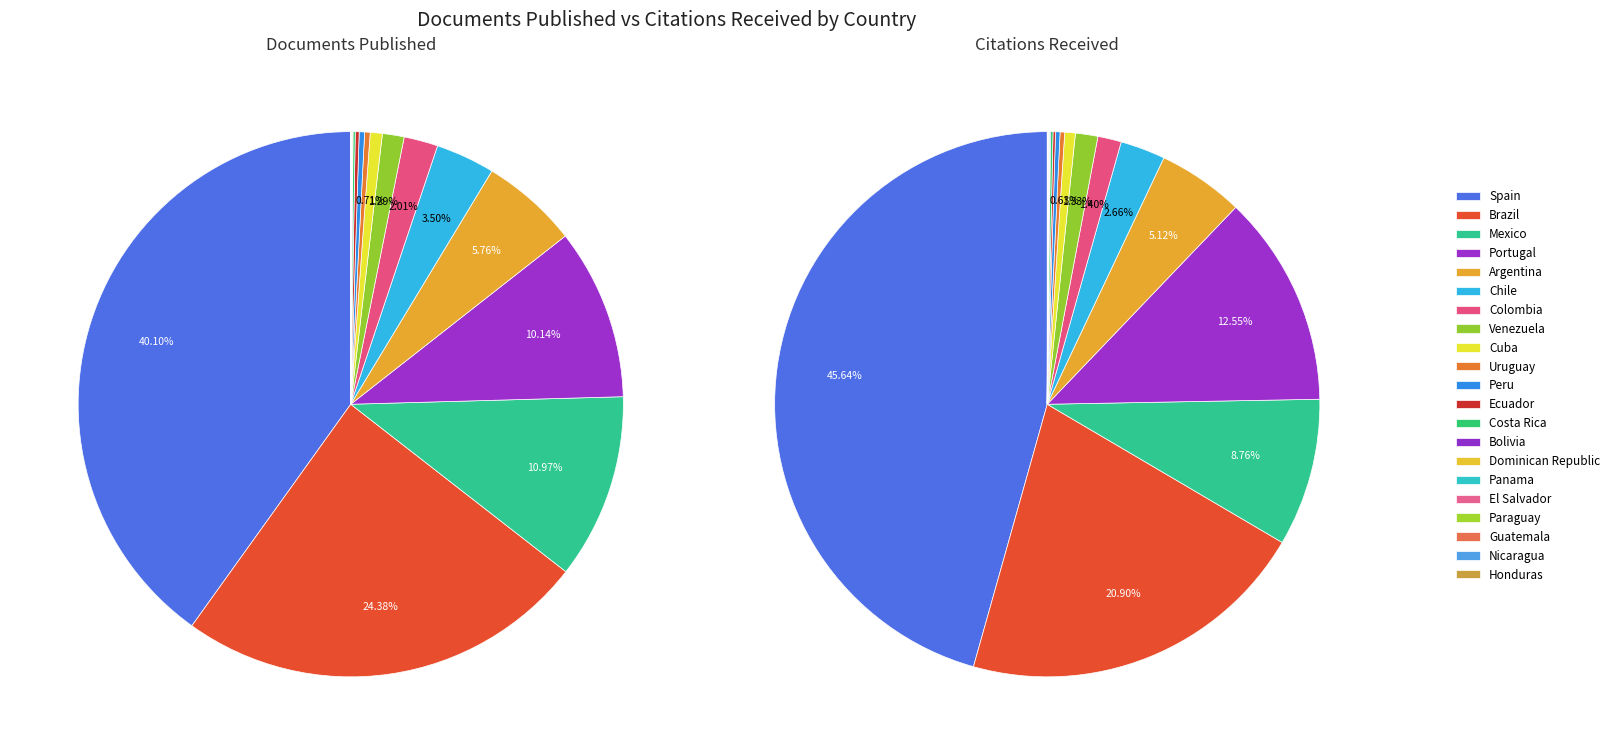

Is it true that 20 is 0% of the pie?

True